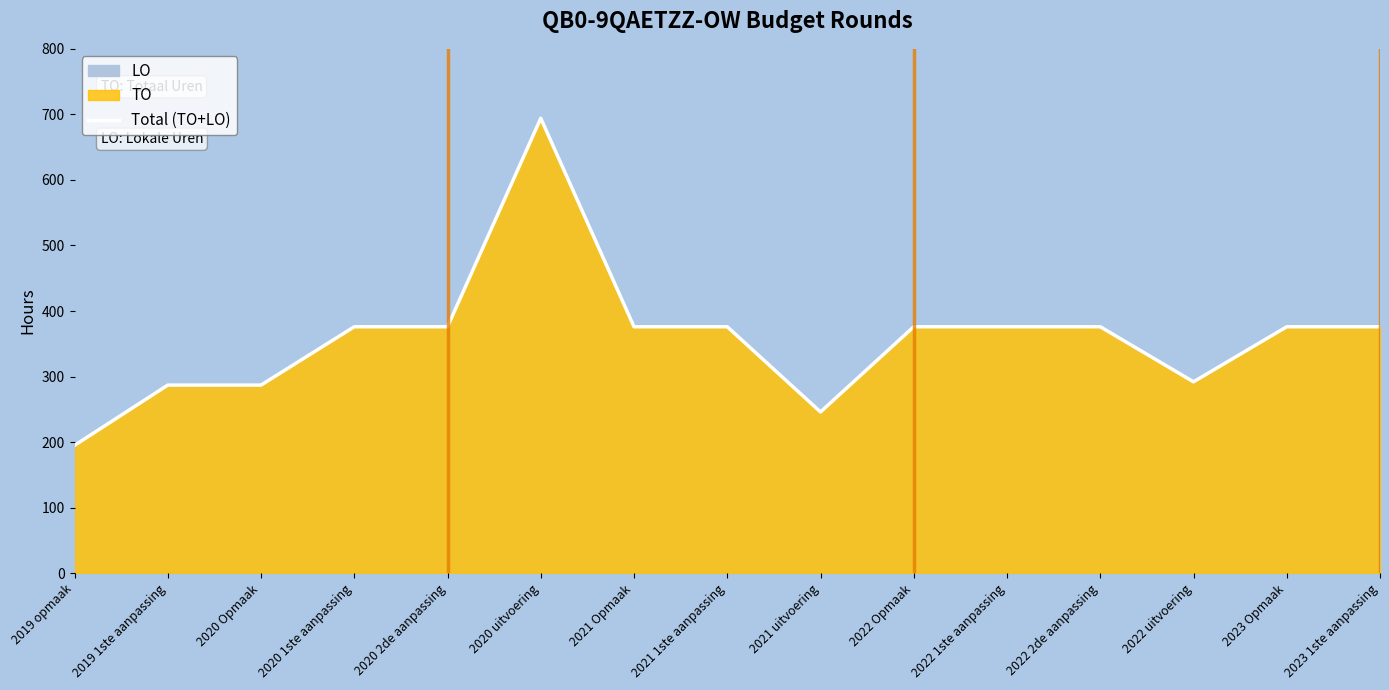

What is the label of the 1st point from the right?

2023 1ste aanpassing